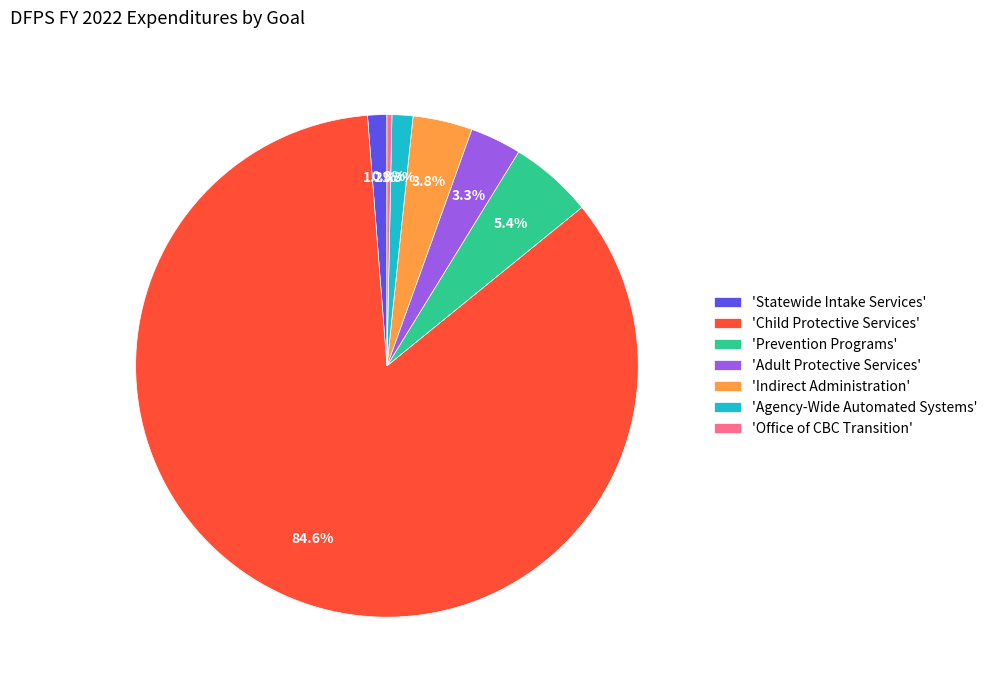

Between 'Office of CBC Transition' and 'Adult Protective Services', which is larger?

'Adult Protective Services'